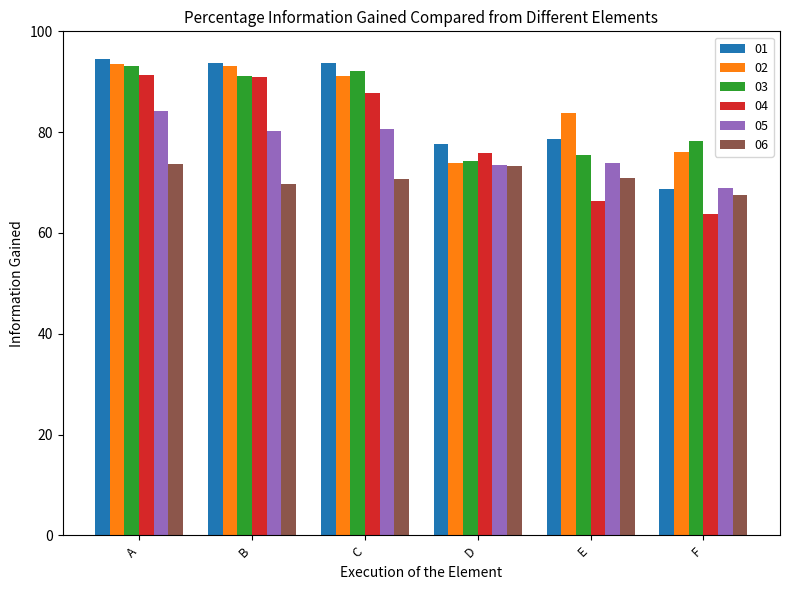

Is it true that 02 equals 93.5 at A?

True